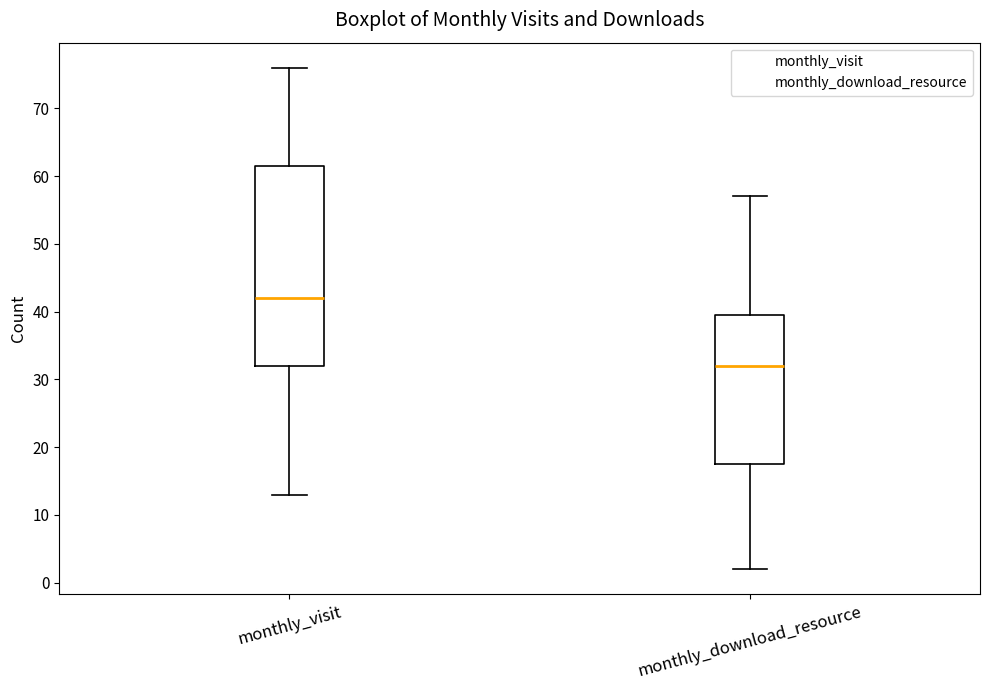

Which box's median line is the lowest?

monthly_download_resource